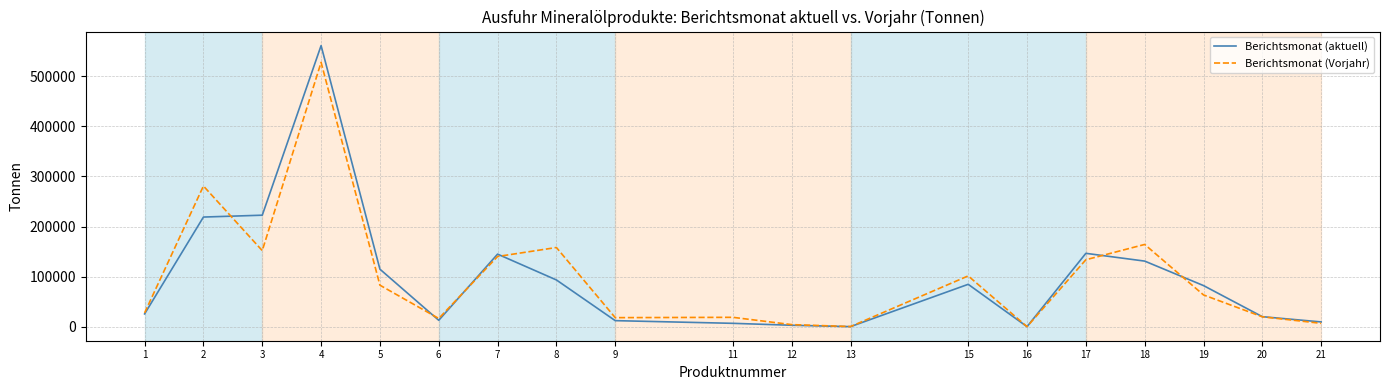

What is the highest value of the Berichtsmonat (aktuell) series?

561424